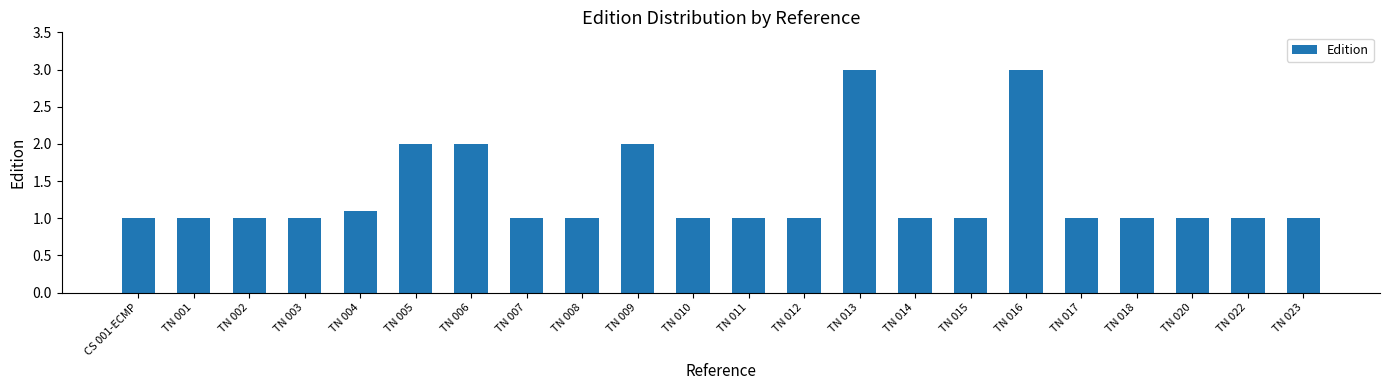

The value at TN 022 is 1.0. True or false?

True